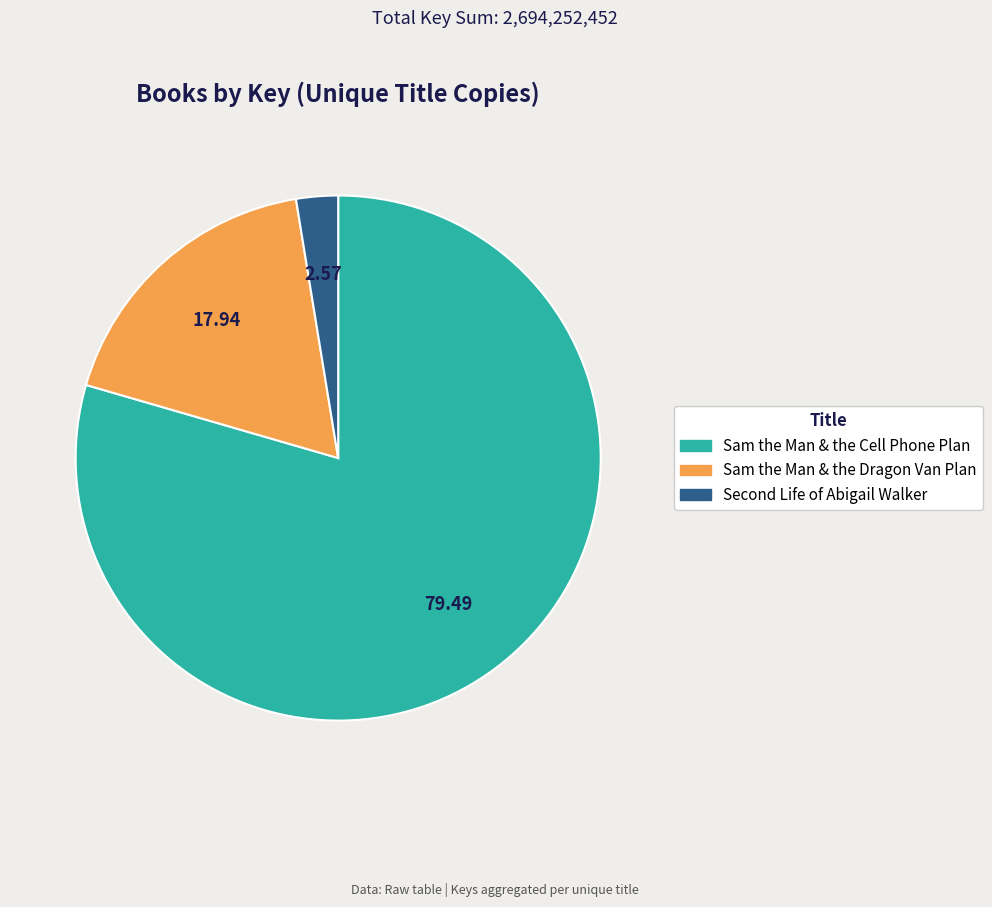

Does Sam the Man & the Cell Phone Plan account for over 50% of the chart?

Yes